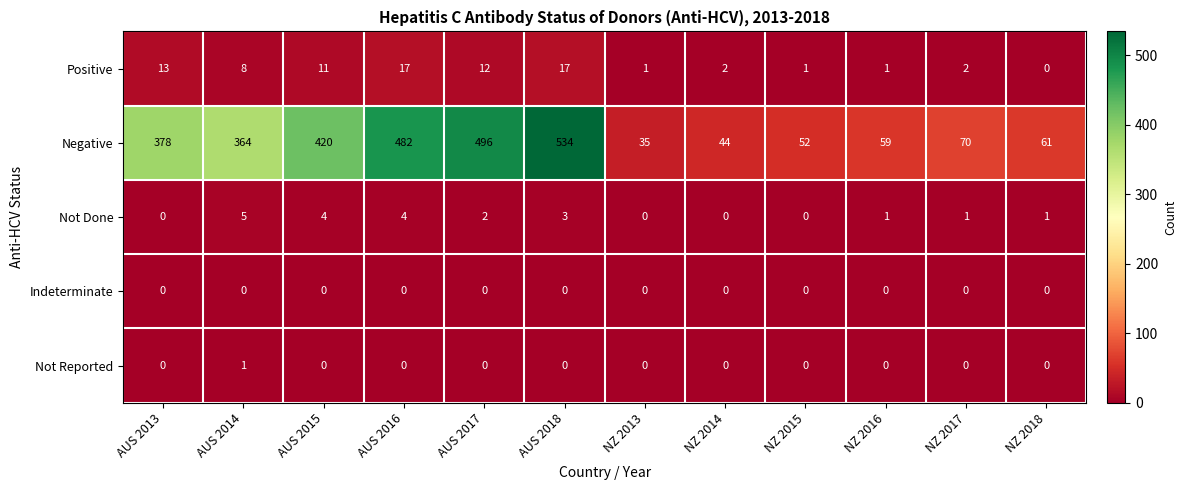

Between AUS 2014 and NZ 2014, which series saw the biggest shift?

Negative